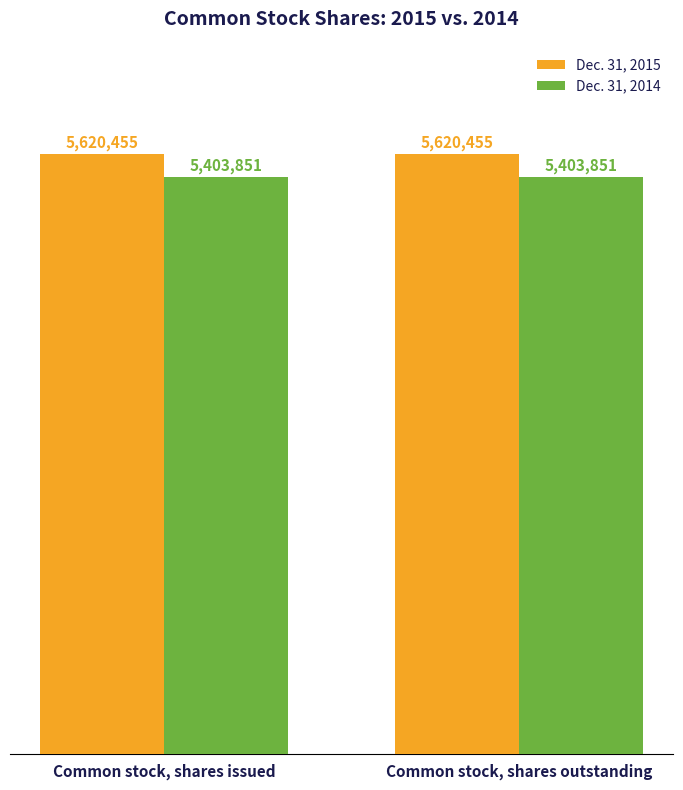

How many series are shown in this chart?

2